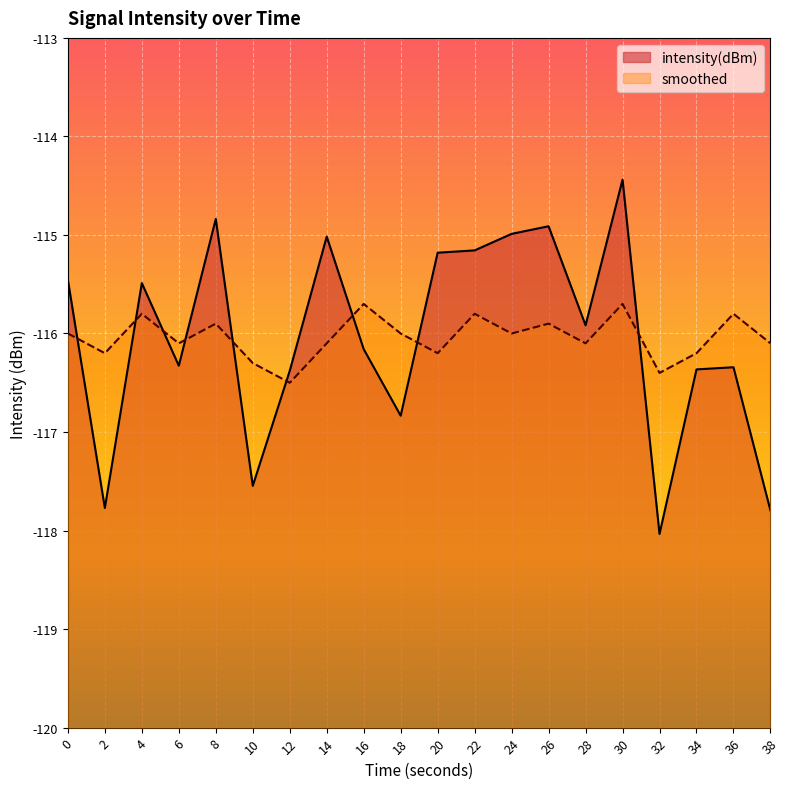

What is the value of the intensity(dBm) point at the 8th from the left?

-115.0